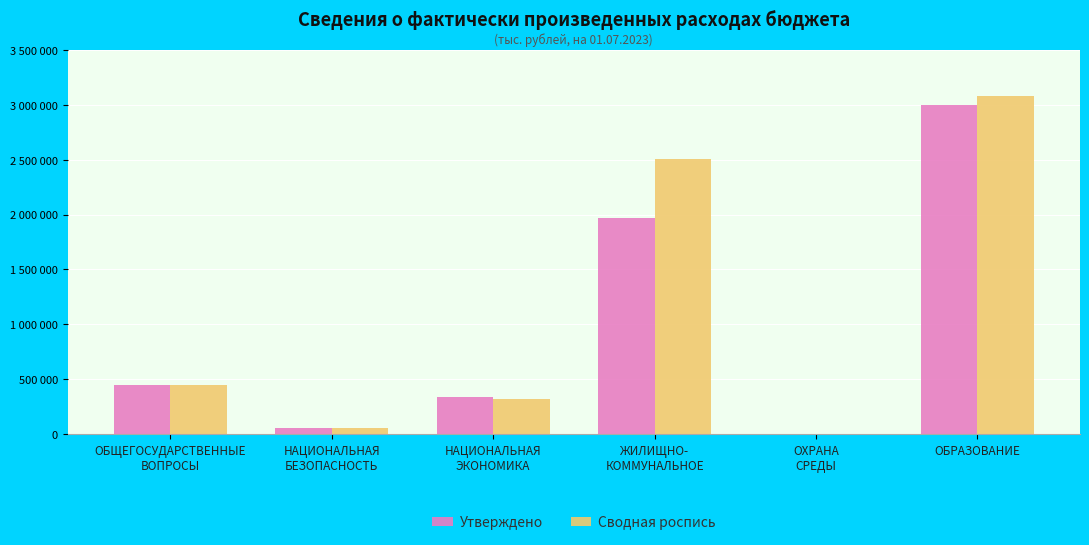

What is the difference between the maximum and minimum values in the Сводная роспись series?

3074802.1